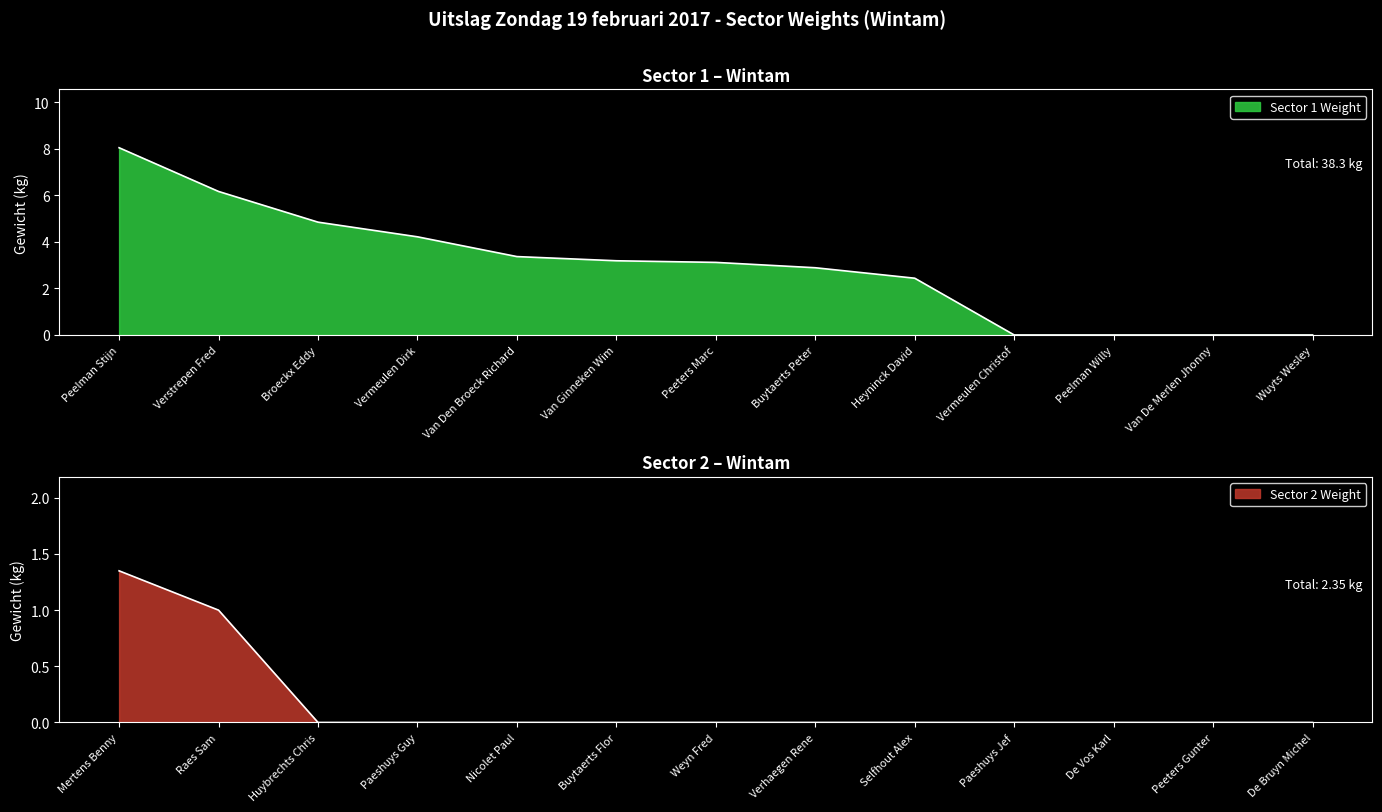

What position from the left is Van Den Broeck Richard?

5